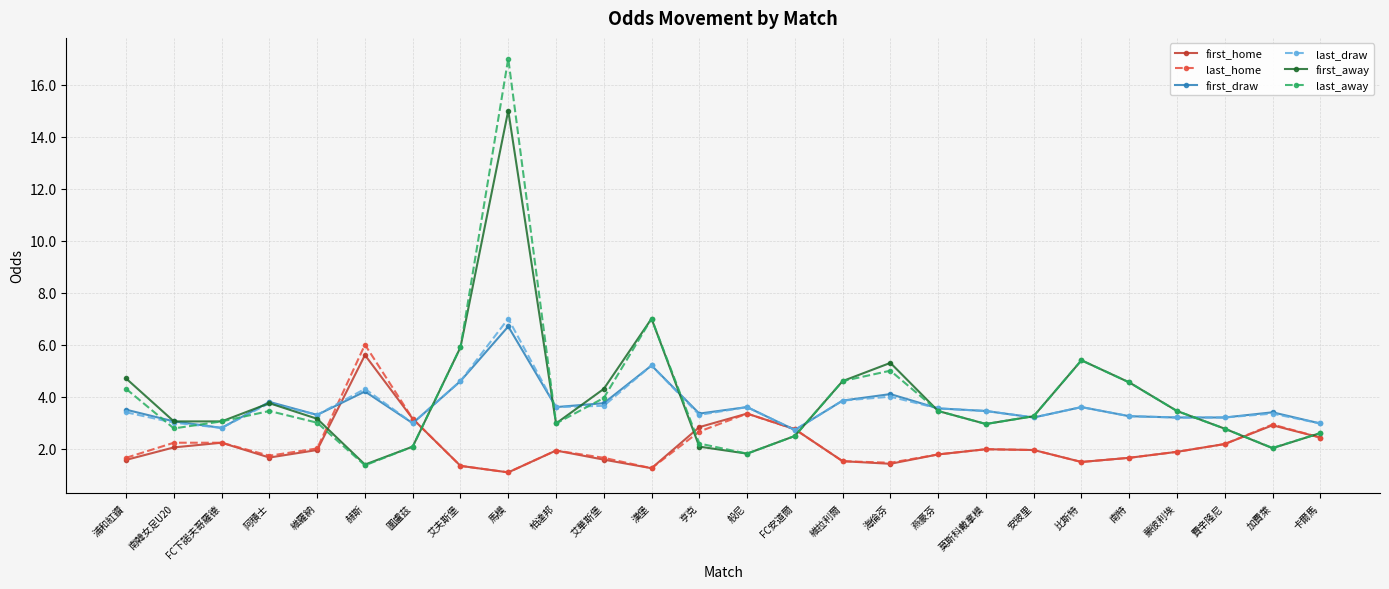

Which series ends up on top after the final intersection of last_away and last_home?

last_away